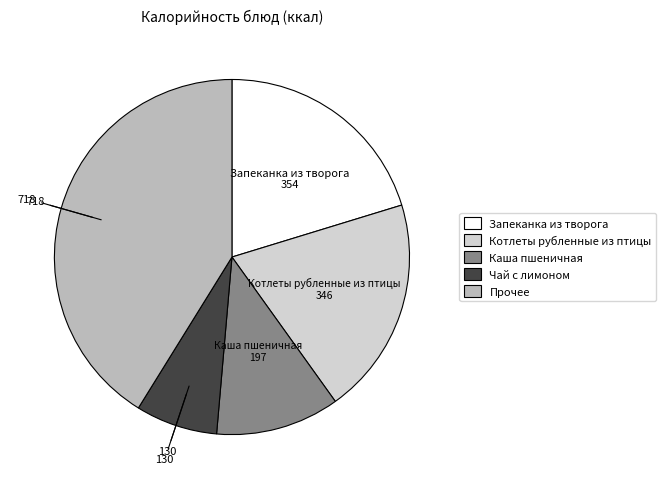

Does any single category account for the majority?

No